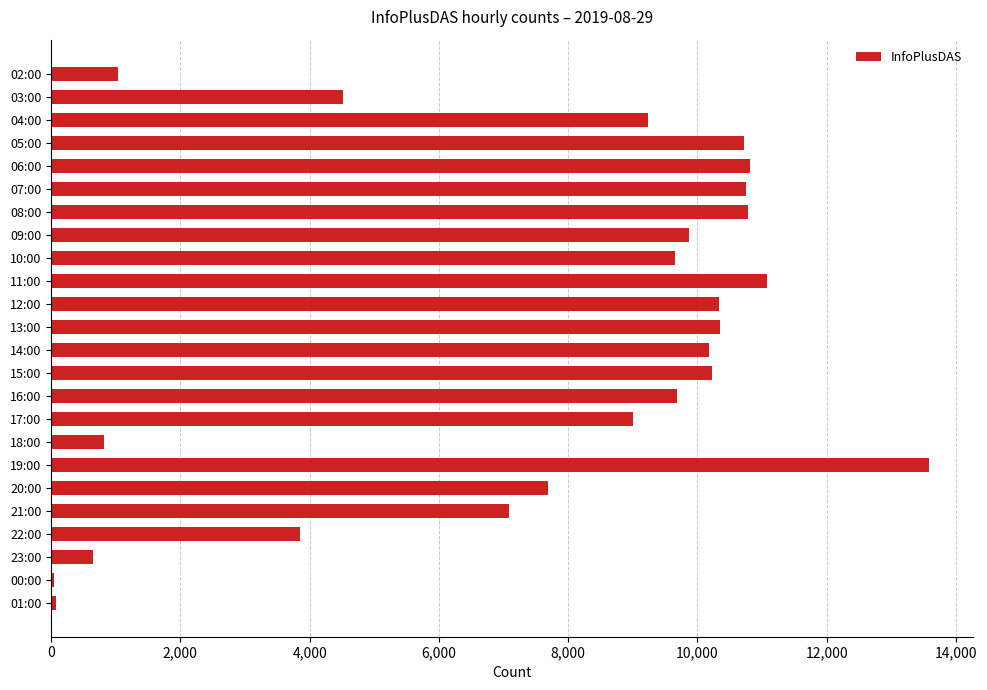

What is the smallest value displayed?

47